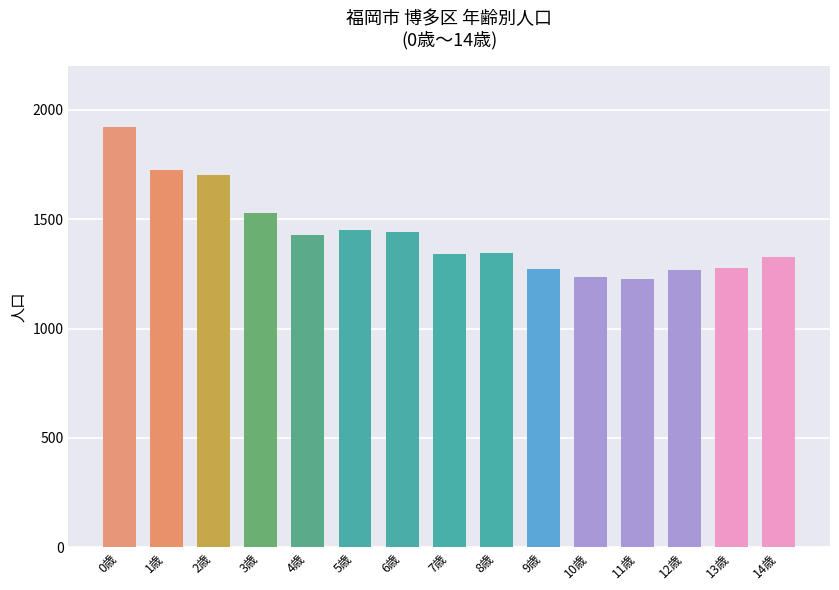

Is it true that the value at 6歳 is 1443?

True